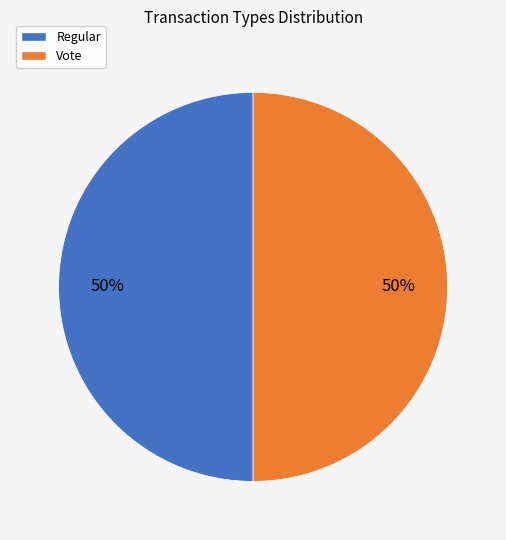

True or false: Regular accounts for 60% of the total.

False